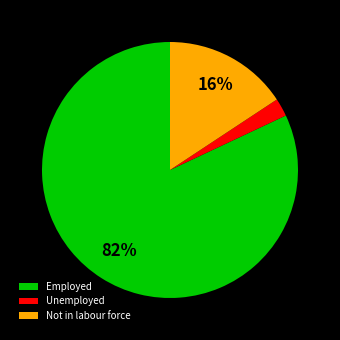

To the nearest percent, what portion does Employed represent?

82%